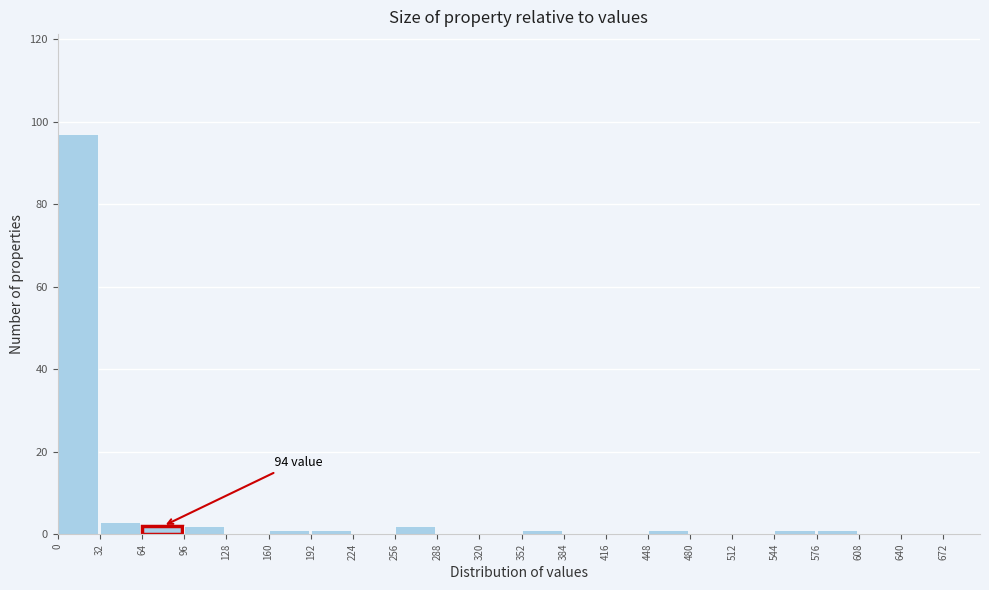

Over which range of the x-axis is the bar tallest?

0 to 32